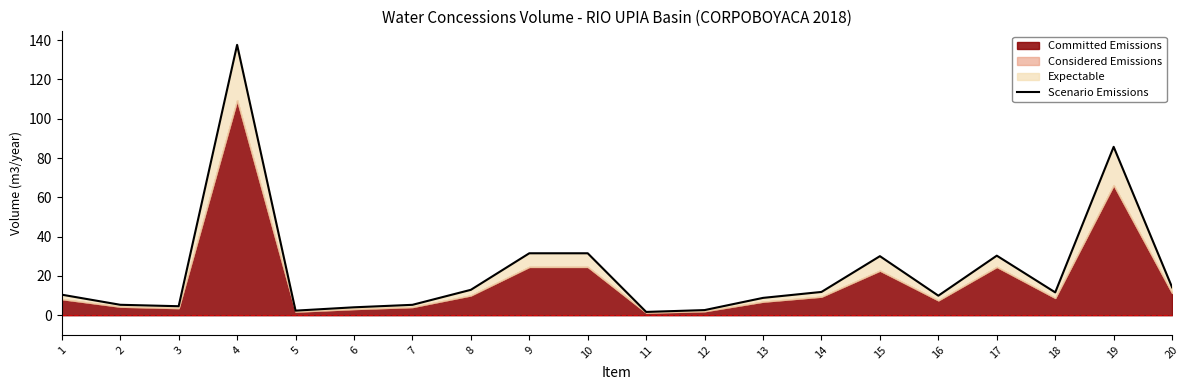

At which label is the value closest to 69?

19